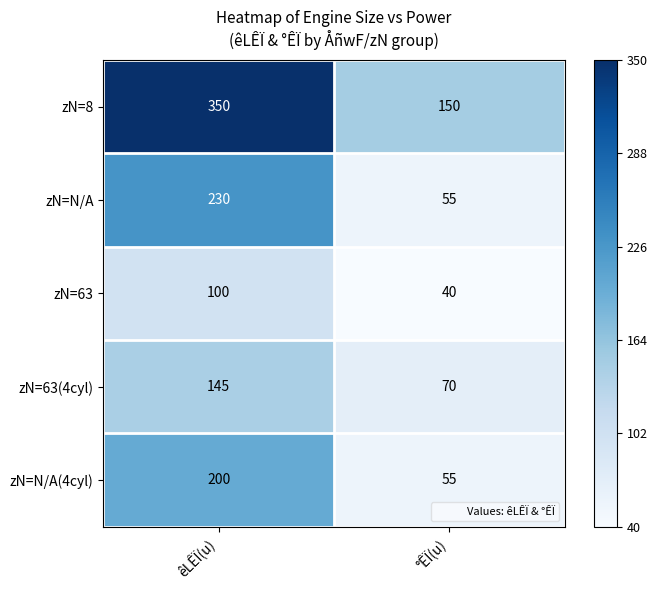

The zN=N/A(4cyl) series shows 200 at êLÊÏ(u). True or false?

True